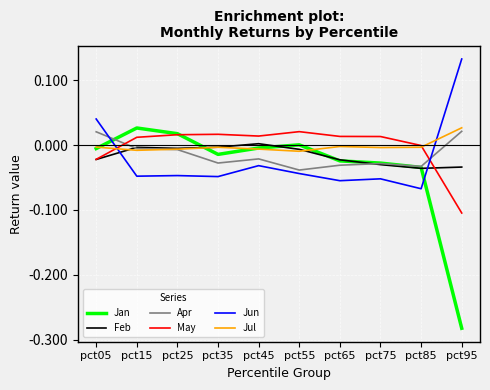

True or false: Jul and May cross at least once.

True